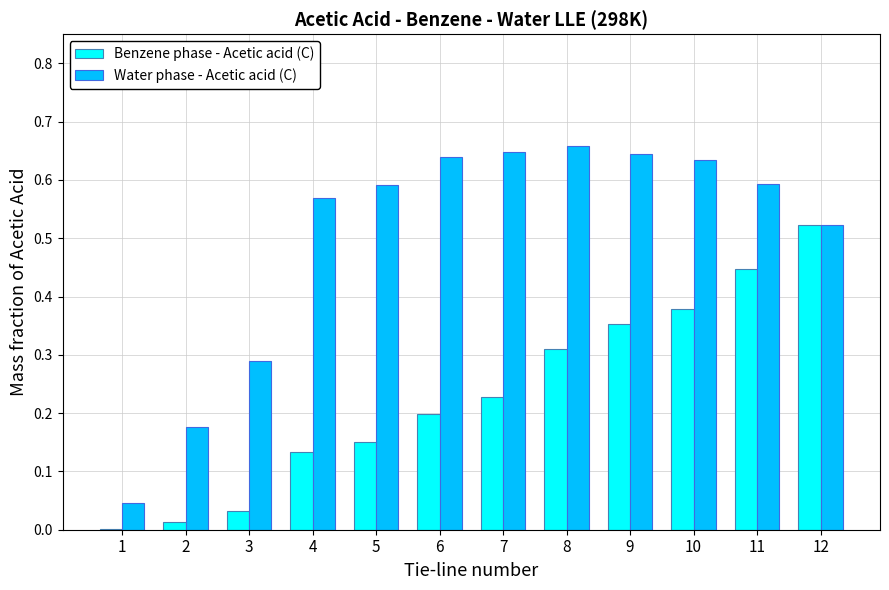

The value of Water phase - Acetic acid (C) at 2 is 0.2. True or false?

True